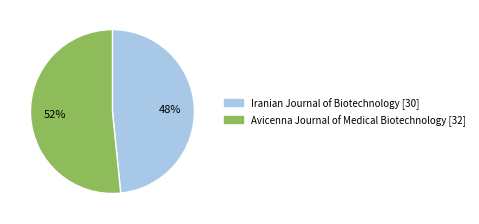

Approximately how many times larger is the value at Avicenna Journal of Medical Biotechnology compared to Iranian Journal of Biotechnology?

1.1